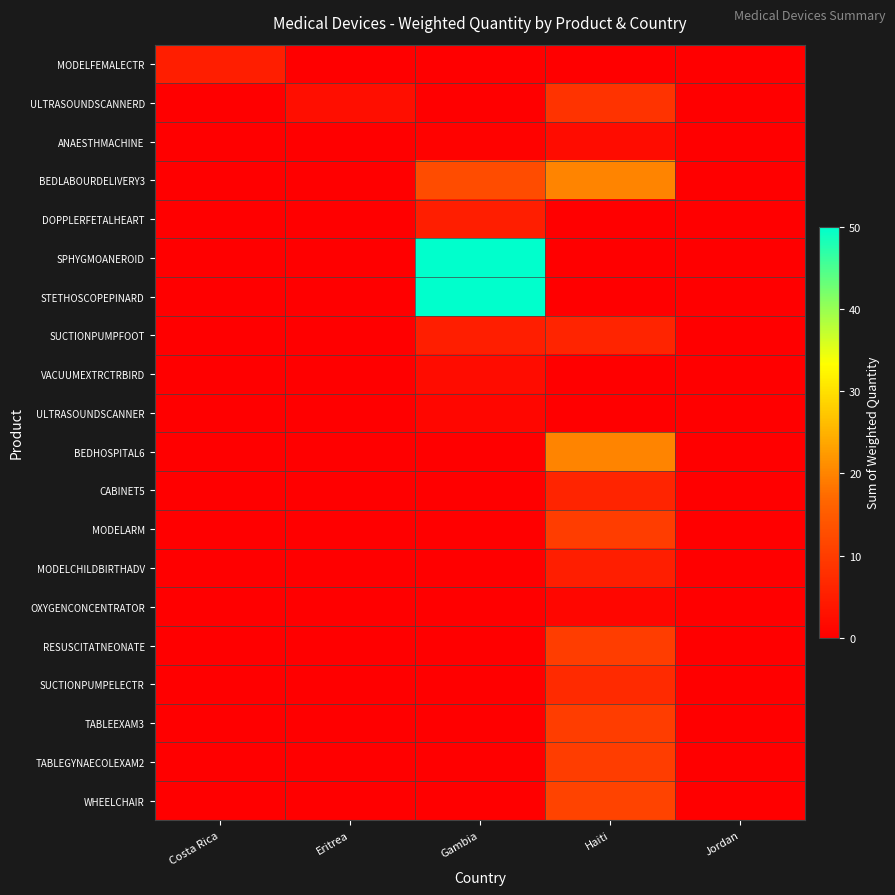

Reading left to right, what are all the values shown in this chart?

MODELFEMALECTR: Costa Rica=5.0	Eritrea=0.0	Gambia=0.0	Haiti=0.0	Jordan=0.0
ULTRASOUNDSCANNERD: Costa Rica=0.0	Eritrea=2.5	Gambia=0.0	Haiti=8.5	Jordan=0.0
ANAESTHMACHINE: Costa Rica=0.0	Eritrea=0.0	Gambia=0.5	Haiti=2.0	Jordan=0.0
BEDLABOURDELIVERY3: Costa Rica=0.0	Eritrea=0.0	Gambia=12.5	Haiti=20.0	Jordan=0.0
DOPPLERFETALHEART: Costa Rica=0.0	Eritrea=0.0	Gambia=5.0	Haiti=0.0	Jordan=0.0
SPHYGMOANEROID: Costa Rica=0.0	Eritrea=0.0	Gambia=50.0	Haiti=0.0	Jordan=0.0
STETHOSCOPEPINARD: Costa Rica=0.0	Eritrea=0.0	Gambia=50.0	Haiti=0.0	Jordan=0.0
SUCTIONPUMPFOOT: Costa Rica=0.0	Eritrea=0.0	Gambia=5.0	Haiti=6.0	Jordan=0.0
VACUUMEXTRCTRBIRD: Costa Rica=0.0	Eritrea=0.0	Gambia=2.0	Haiti=0.0	Jordan=0.0
ULTRASOUNDSCANNER: Costa Rica=0.0	Eritrea=0.0	Gambia=1.0	Haiti=0.0	Jordan=0.0
BEDHOSPITAL6: Costa Rica=0.0	Eritrea=0.0	Gambia=0.0	Haiti=20.0	Jordan=0.0
CABINET5: Costa Rica=0.0	Eritrea=0.0	Gambia=0.0	Haiti=6.0	Jordan=0.0
MODELARM: Costa Rica=0.0	Eritrea=0.0	Gambia=0.0	Haiti=10.0	Jordan=0.0
MODELCHILDBIRTHADV: Costa Rica=0.0	Eritrea=0.0	Gambia=0.0	Haiti=5.0	Jordan=0.0
OXYGENCONCENTRATOR: Costa Rica=0.0	Eritrea=0.0	Gambia=0.0	Haiti=1.0	Jordan=0.0
RESUSCITATNEONATE: Costa Rica=0.0	Eritrea=0.0	Gambia=0.0	Haiti=10.0	Jordan=0.0
SUCTIONPUMPELECTR: Costa Rica=0.0	Eritrea=0.0	Gambia=0.0	Haiti=7.0	Jordan=0.0
TABLEEXAM3: Costa Rica=0.0	Eritrea=0.0	Gambia=0.0	Haiti=10.0	Jordan=0.0
TABLEGYNAECOLEXAM2: Costa Rica=0.0	Eritrea=0.0	Gambia=0.0	Haiti=10.0	Jordan=0.0
WHEELCHAIR: Costa Rica=0.0	Eritrea=0.0	Gambia=0.0	Haiti=11.0	Jordan=0.0